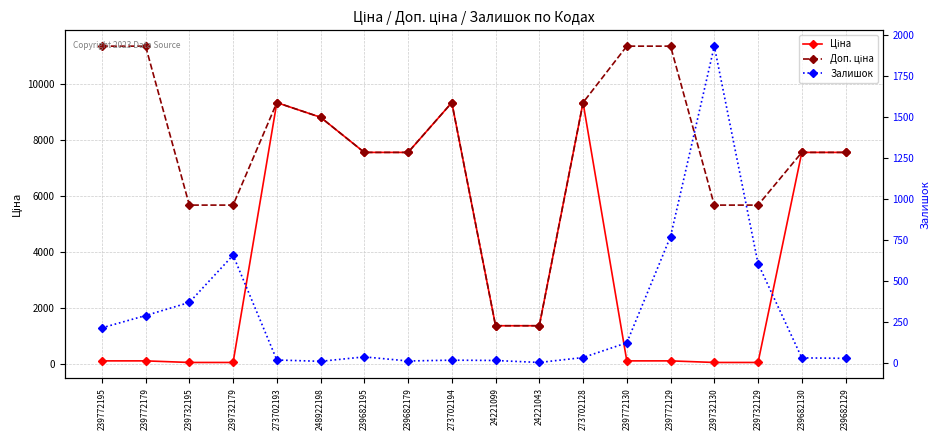

True or false: Доп. ціна and Ціна cross at least once.

False